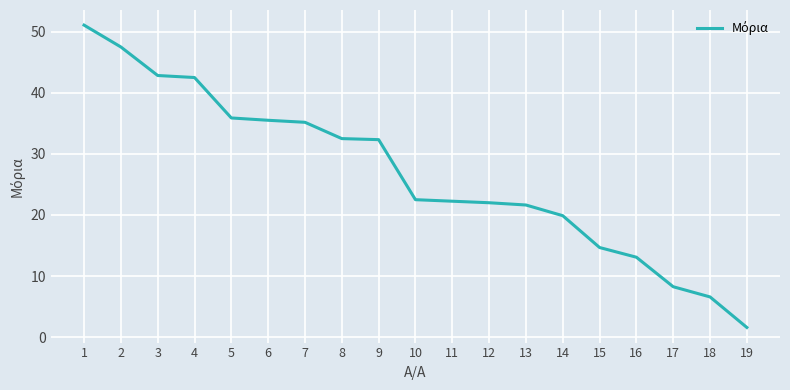

The value at 19 is 1.6. True or false?

True